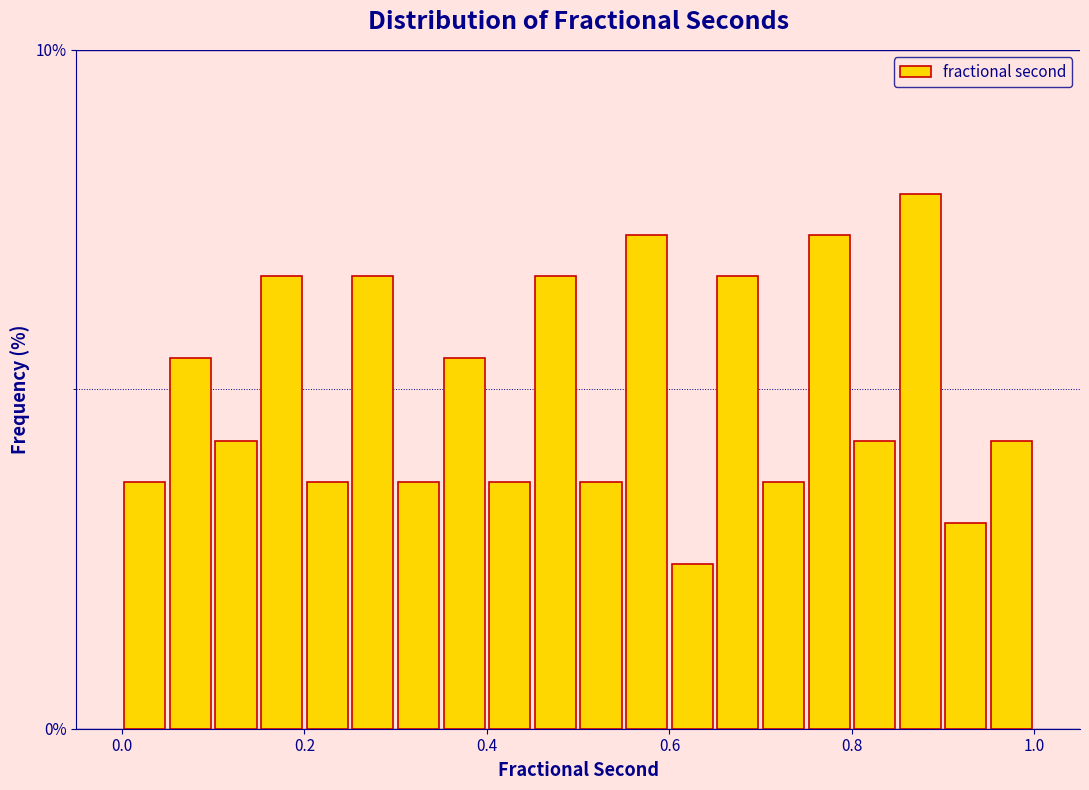

Around what value on the x-axis is the tallest bar? Give the approximate position of its centre, as read against the axis.

0.88